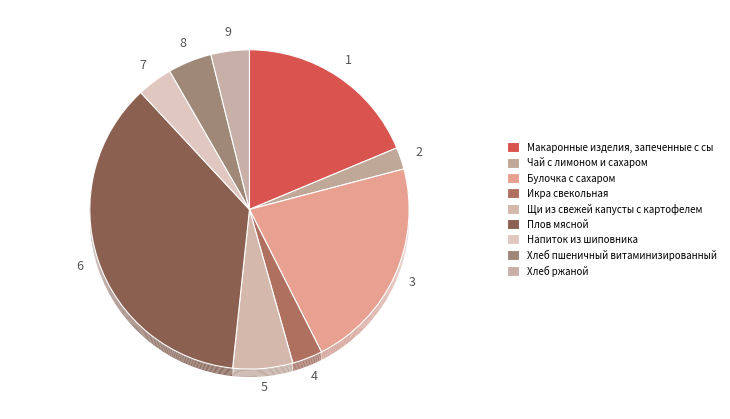

What percentage is the Напиток из шиповника slice, to the nearest percent?

4%